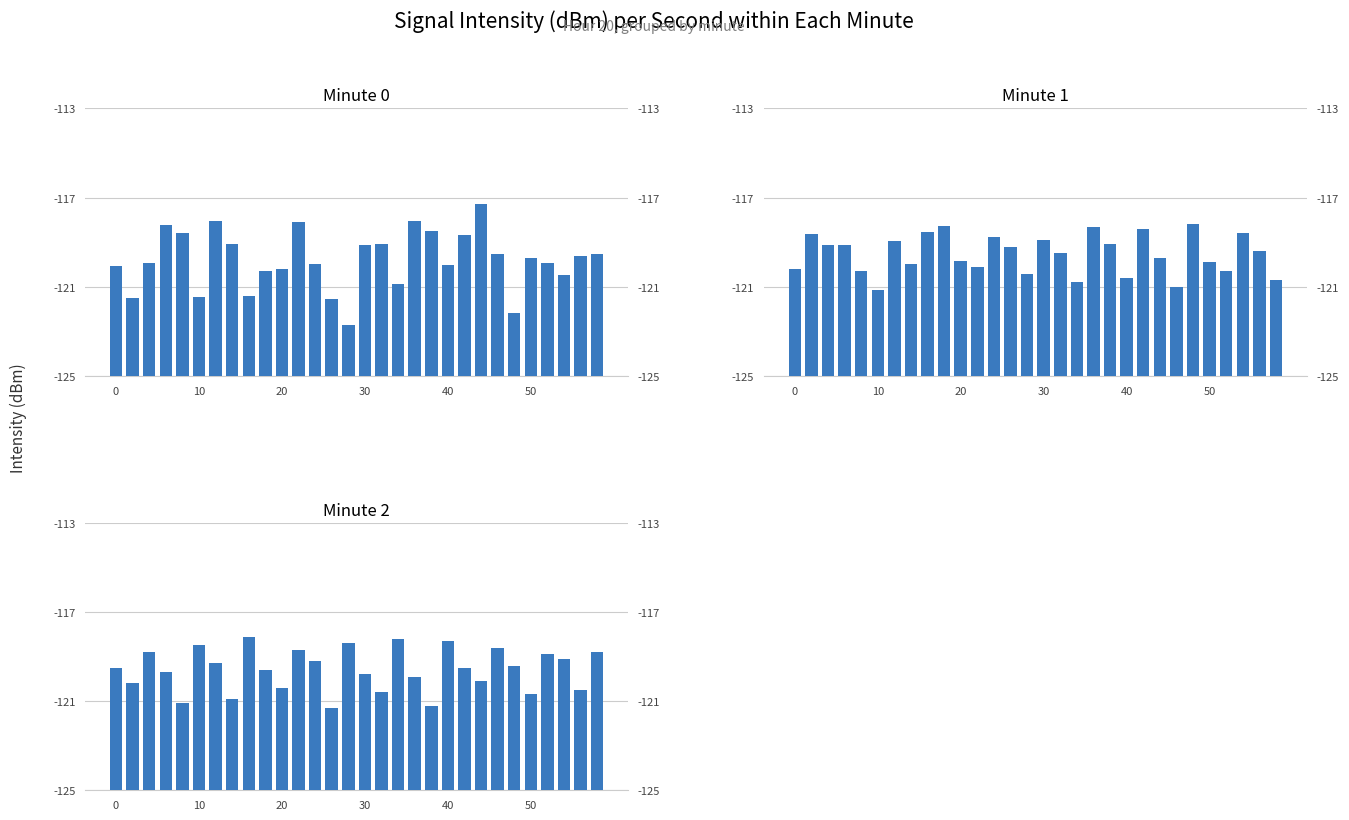

Reading right to left, what are all the values shown in this chart?

Minute 0: 5.5	5.4	4.5	5.0	5.3	2.8	5.5	7.7	6.3	5.0	6.5	6.9	4.1	5.9	5.9	2.3	3.4	5.0	6.9	4.8	4.7	3.6	5.9	7.0	3.5	6.4	6.8	5.1	3.5	4.9
Minute 1: 4.3	5.6	6.4	4.7	5.1	6.8	4.0	5.3	6.6	4.4	5.9	6.7	4.2	5.5	6.1	4.5	5.8	6.2	4.9	5.2	6.7	6.5	5.0	6.0	3.8	4.7	5.9	5.9	6.4	4.8
Minute 2: 6.2	4.5	5.9	6.1	4.3	5.6	6.4	4.9	5.5	6.7	3.8	5.1	6.8	4.4	5.2	6.6	3.7	5.8	6.3	4.6	5.4	6.9	4.1	5.7	6.5	3.9	5.3	6.2	4.8	5.5